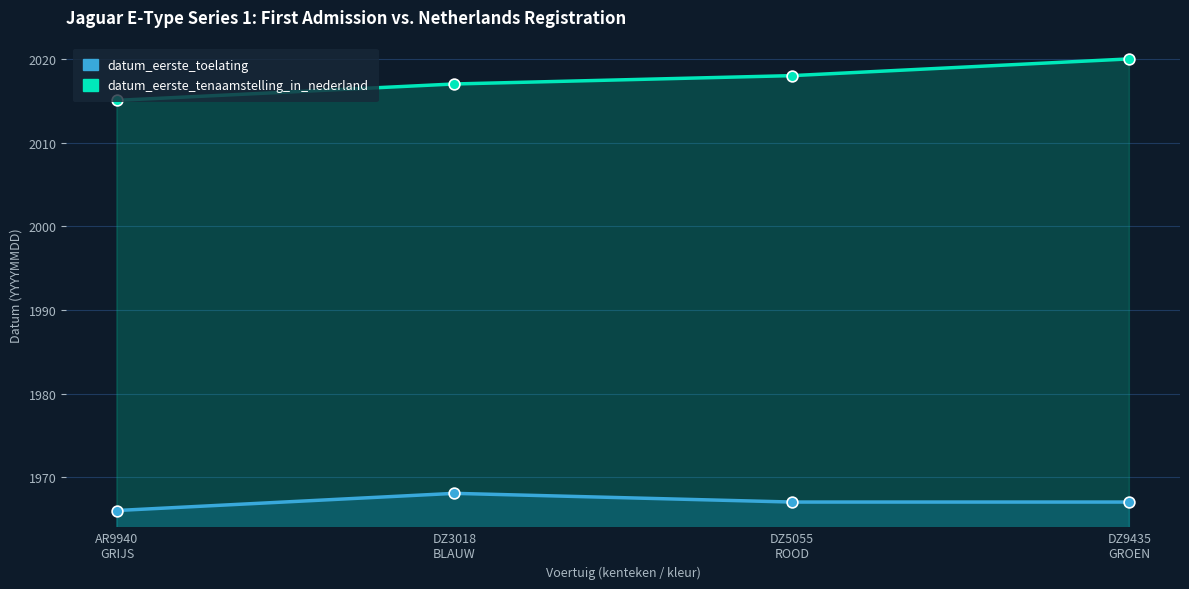

Which series has the widest spread of Y values?

datum_eerste_tenaamstelling_in_nederland